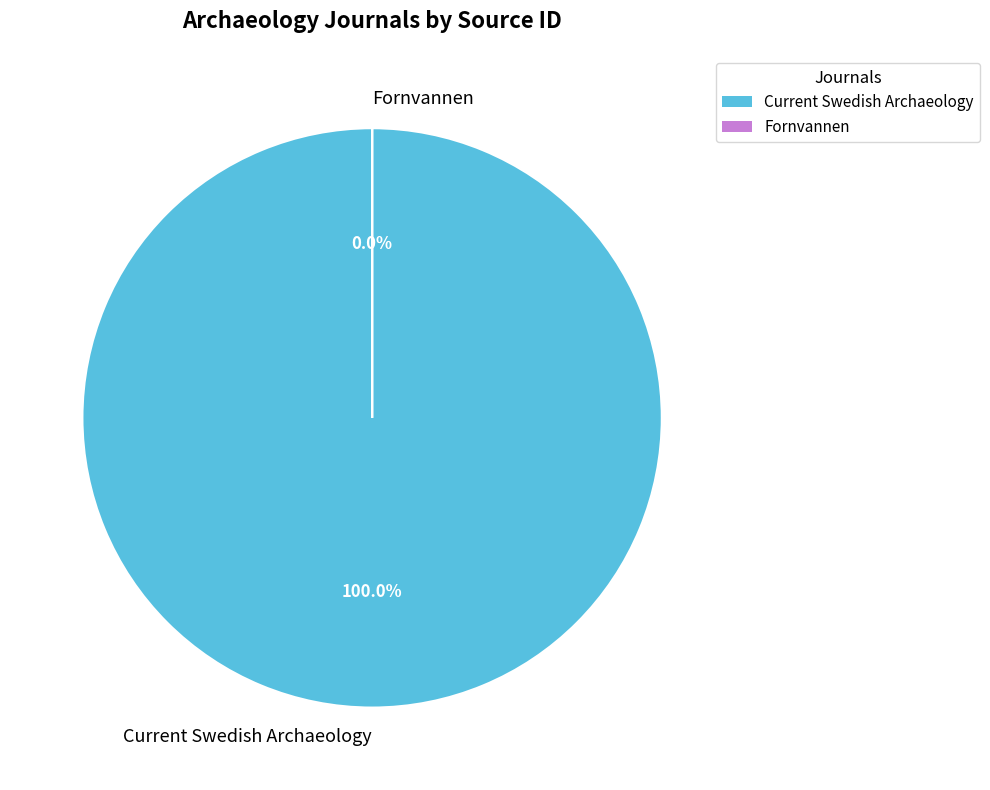

Does Current Swedish Archaeology account for over 50% of the chart?

Yes